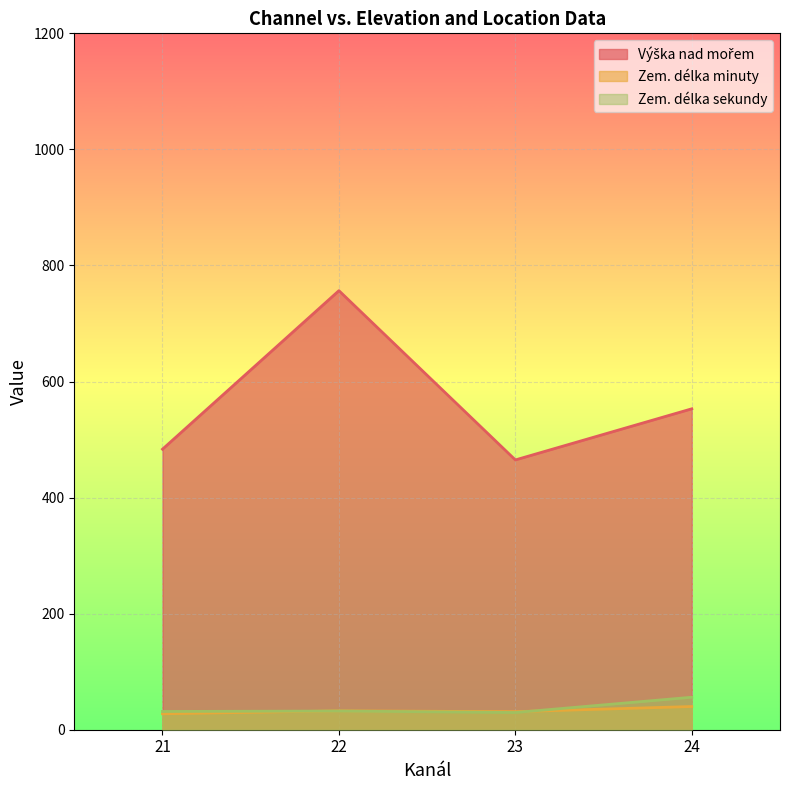

Between 22 and 23, which series saw the biggest shift?

Výška nad mořem